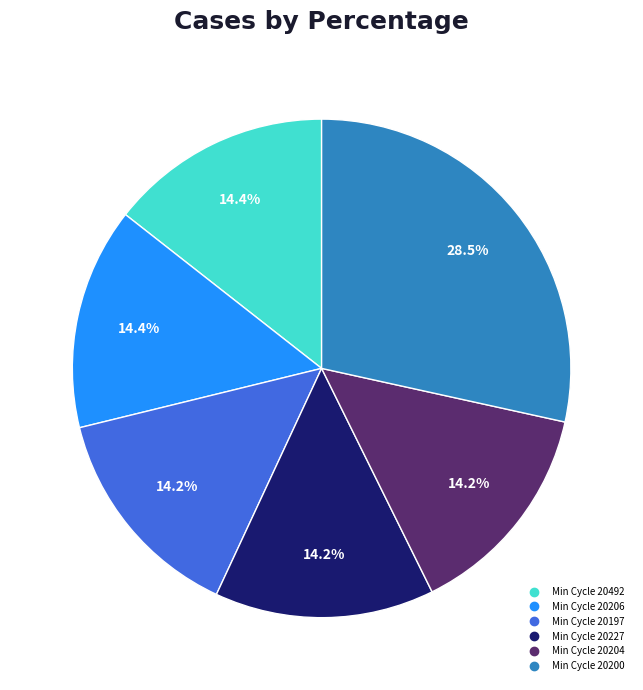

Does any single category account for the majority?

No